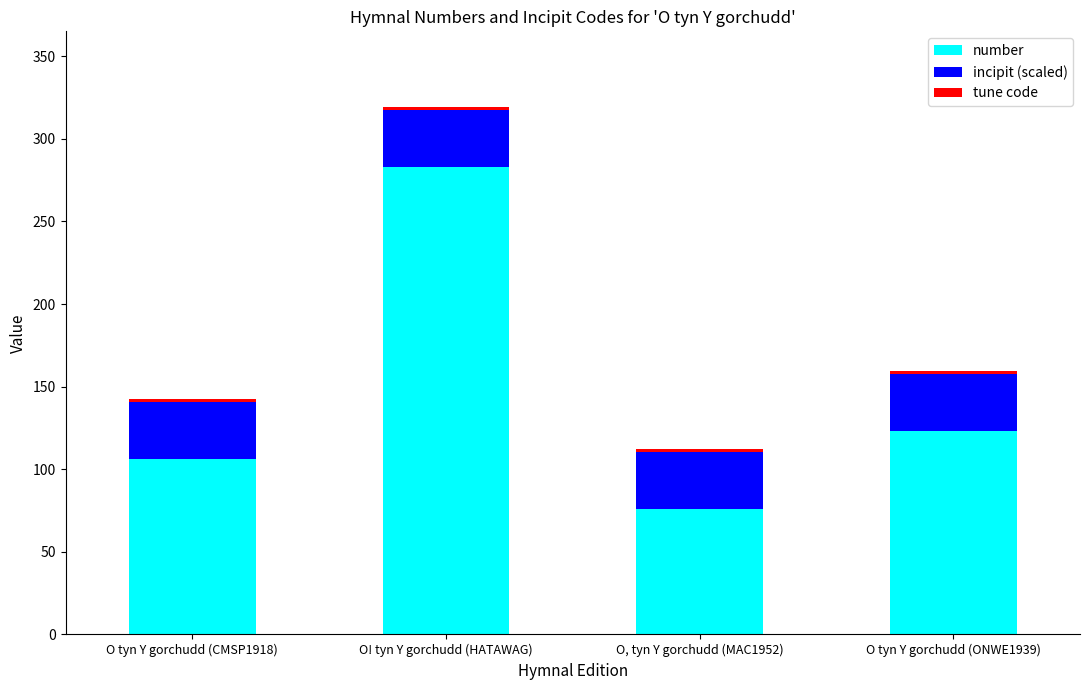

At which category is the sum across all series the highest?

O! tyn Y gorchudd (HATAWAG)